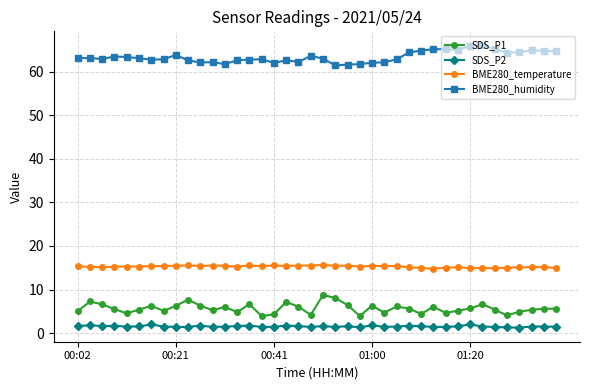

How many lines are shown in the chart?

4